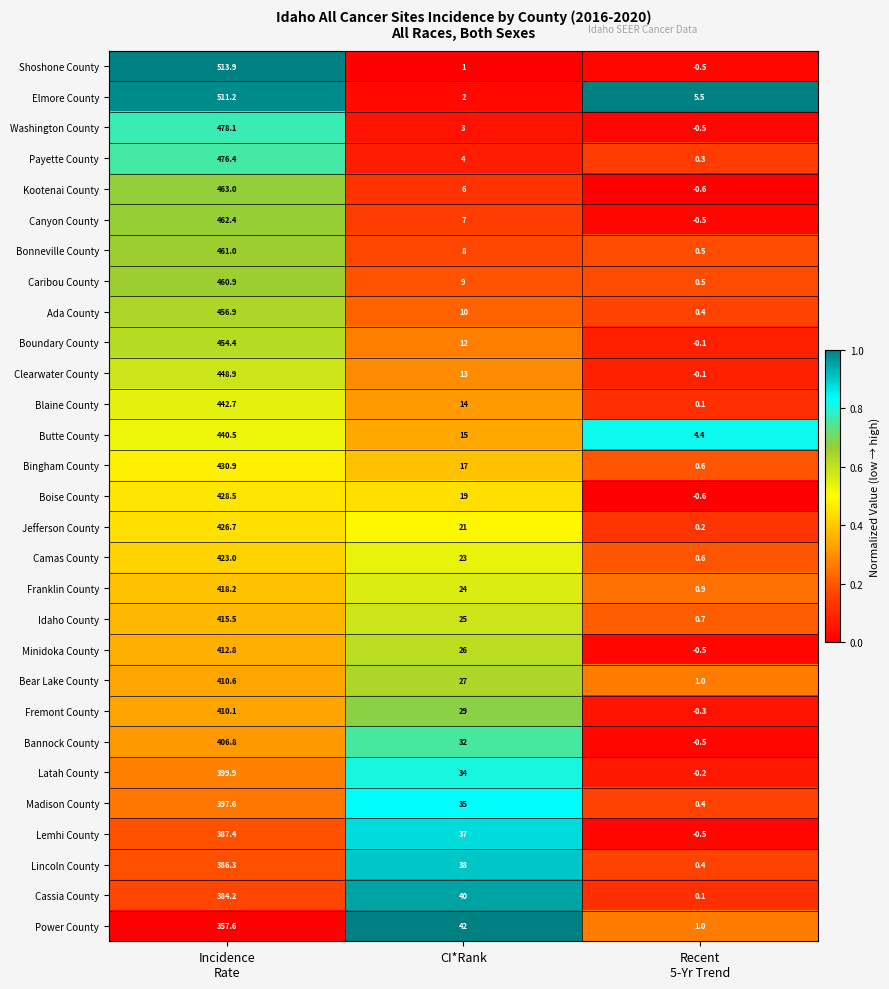

What is the minimum value shown in the chart?

-0.6